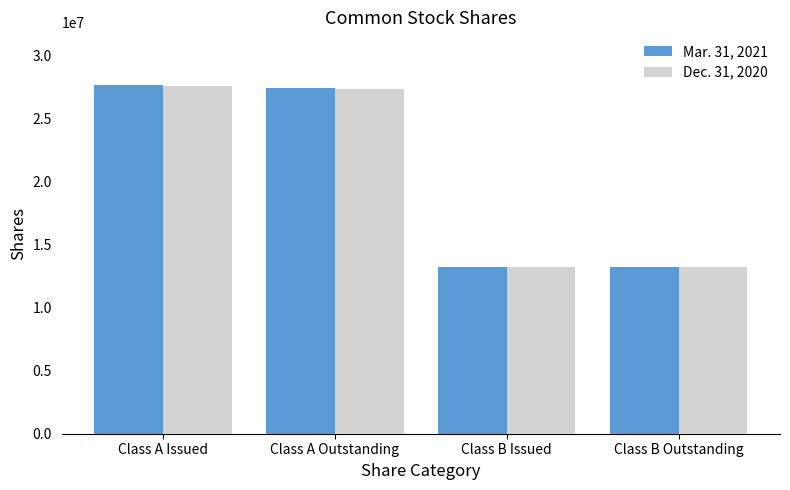

Which series has the widest spread of values?

Mar. 31, 2021